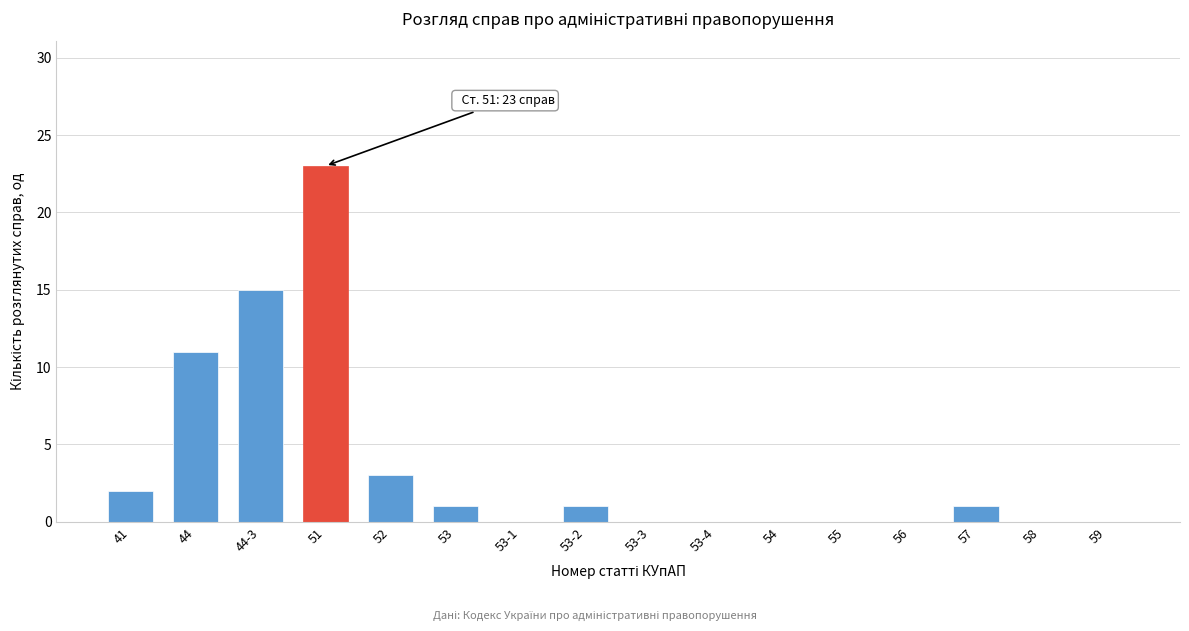

Reading left to right, extract all data points from this chart.

41=2	44=11	44-3=15	51=23	52=3	53=1	53-1=0	53-2=1	53-3=0	53-4=0	54=0	55=0	56=0	57=1	58=0	59=0